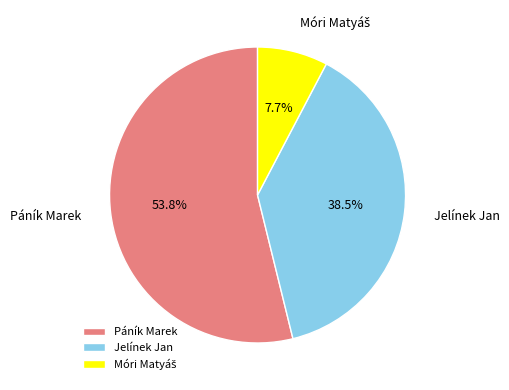

To the nearest percent, what is the difference between the largest and smallest slice percentages?

46%